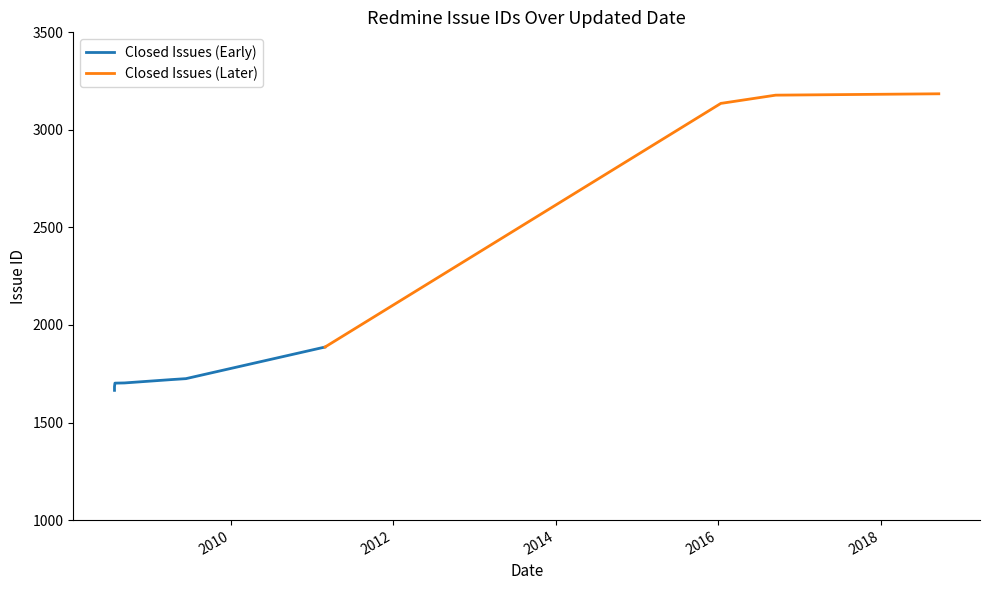

Reading left to right, extract all data points from this chart.

1665	1684	1702	1703	1720	1725	1887	3136	3137	3178	3185